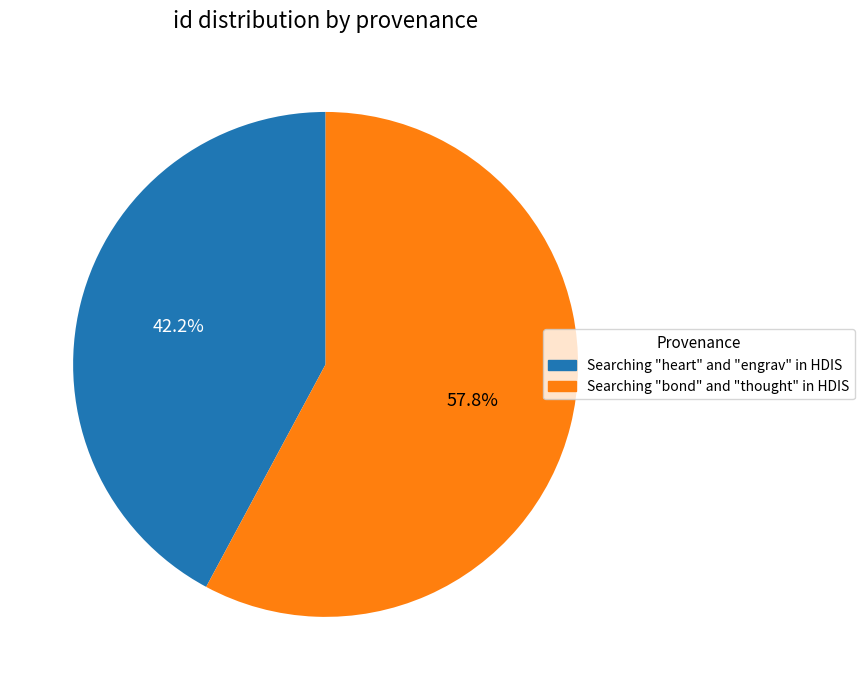

Rank the categories by value from lowest to highest.

Searching "heart" and "engrav" in HDIS, Searching "bond" and "thought" in HDIS